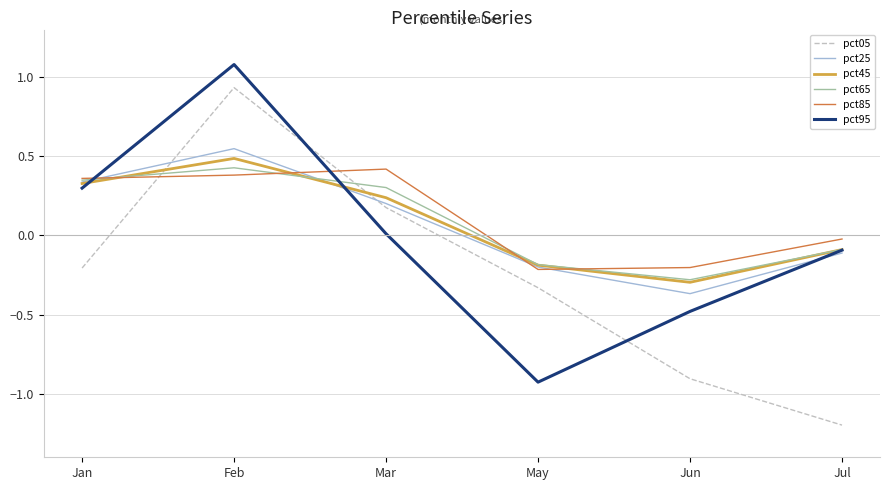

At which label does pct05 first exceed 0?

Feb